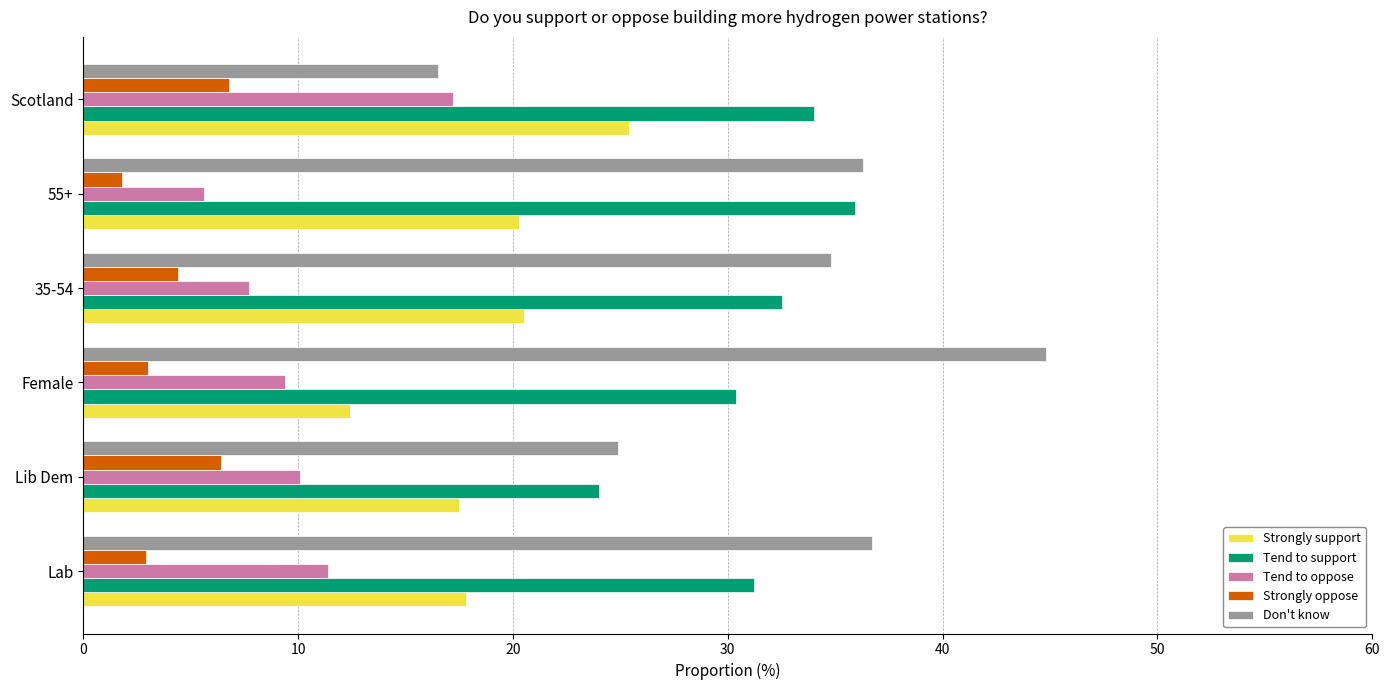

What is the sum of all Tend to oppose values?

61.4